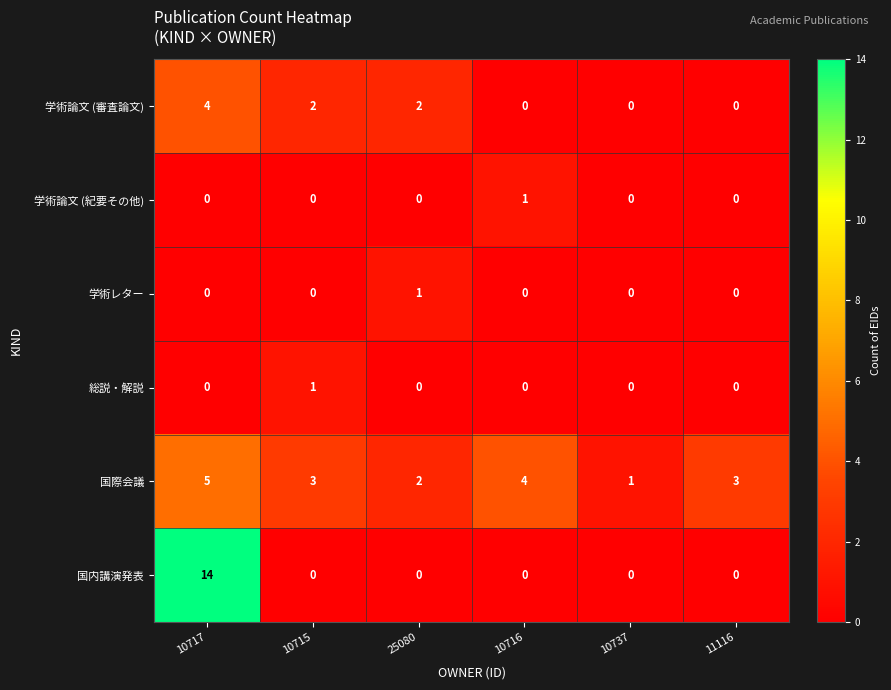

Is it true that 総説・解説 equals 1 at 10715?

True